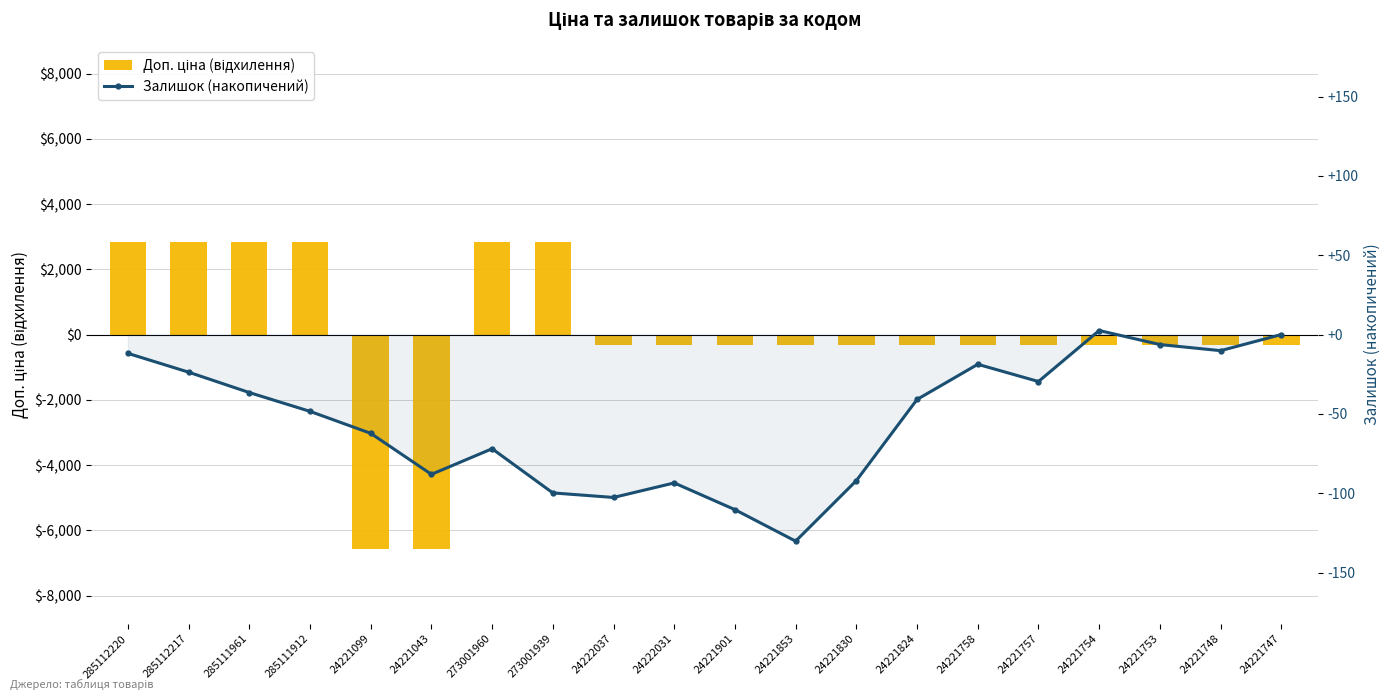

Reading right to left, what are all the values shown in this chart?

Доп. ціна (відхилення): -323.2	-323.2	-323.2	-323.2	-323.2	-323.2	-323.2	-323.2	-323.2	-323.2	-323.2	-323.2	2835.8	2835.8	-6568.2	-6568.2	2835.8	2835.8	2835.8	2835.8
Залишок (накопичений): 0.0	-10.1	-6.3	2.6	-29.6	-18.7	-40.9	-92.0	-130.2	-110.3	-93.5	-102.7	-99.8	-72.0	-88.1	-62.3	-48.4	-36.6	-23.7	-11.9